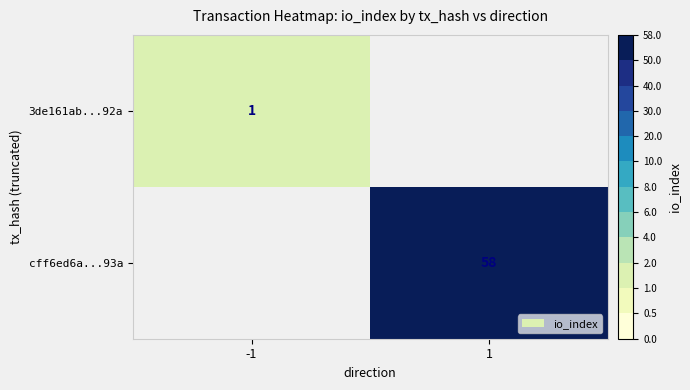

True or false: 3de161ab...92a has a value of 1 at -1.

True